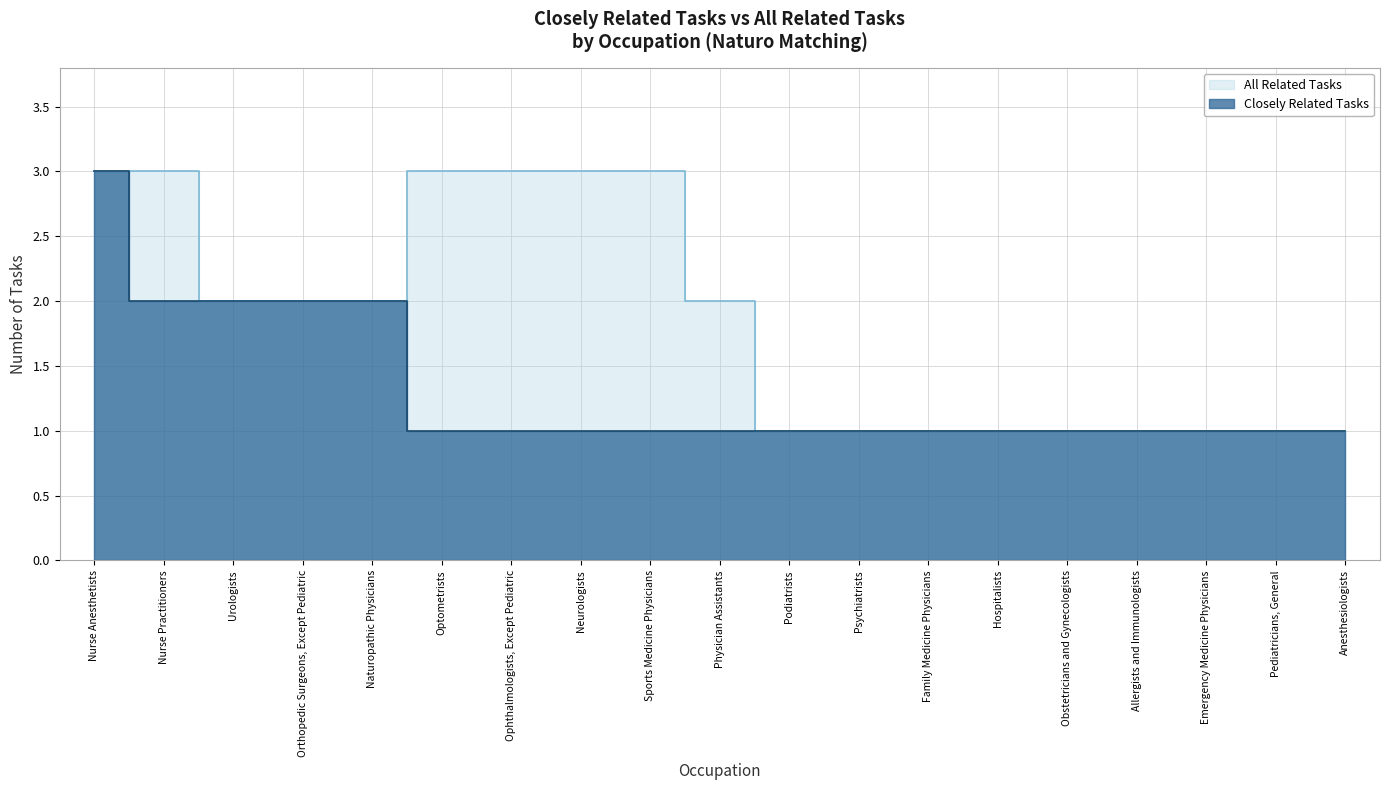

What is the greatest value displayed?

3